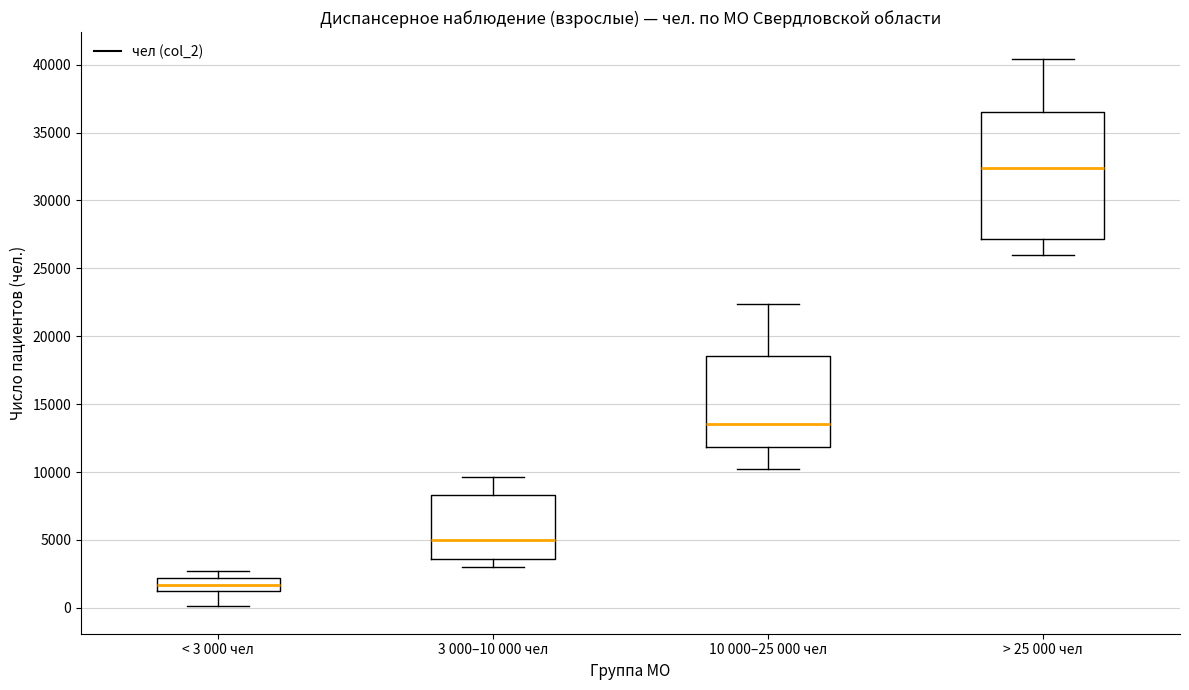

Which box is the tallest, from its lower edge to its upper edge?

> 25 000 чел